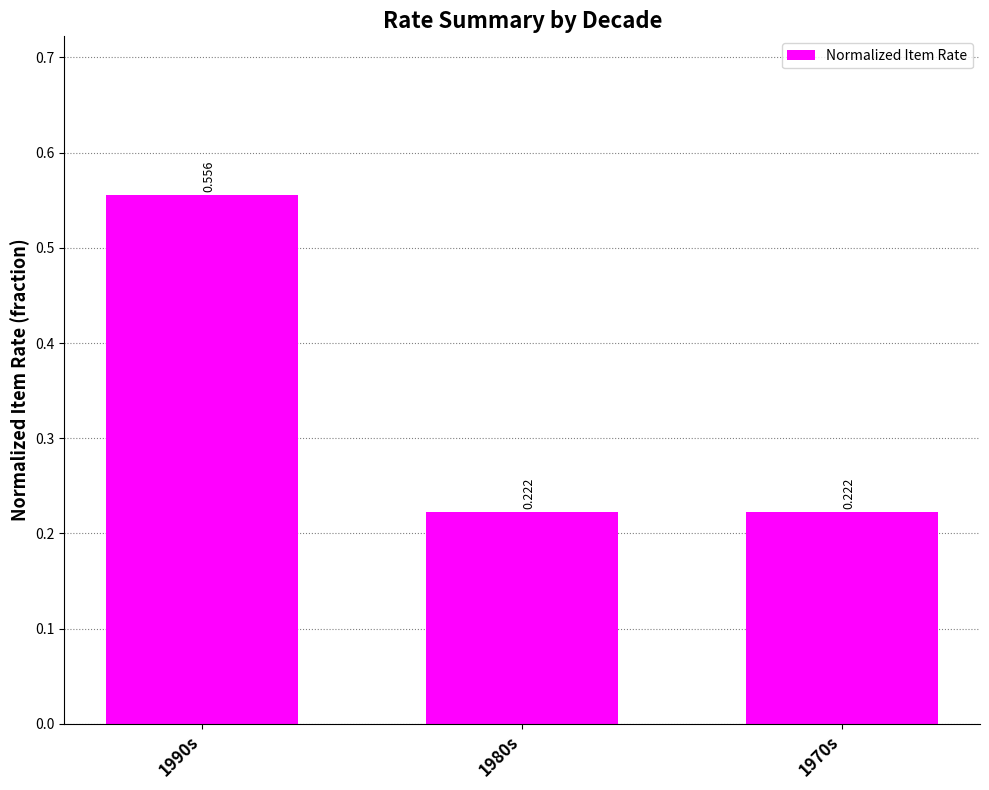

Are the bars horizontal?

No